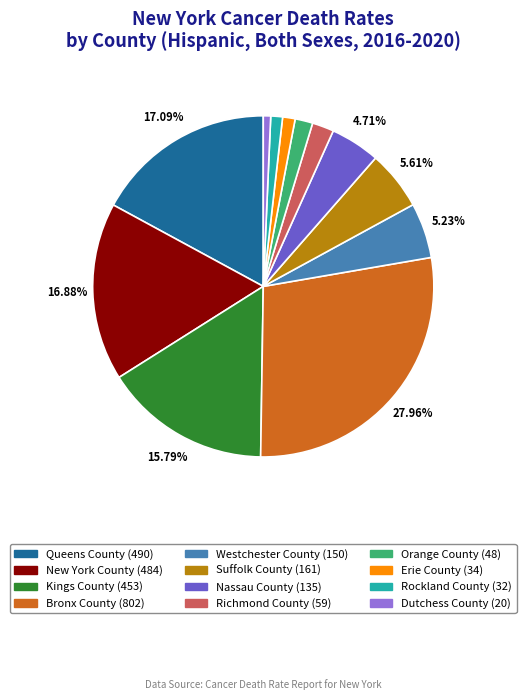

Which has a higher value, Queens County or Orange County?

Queens County